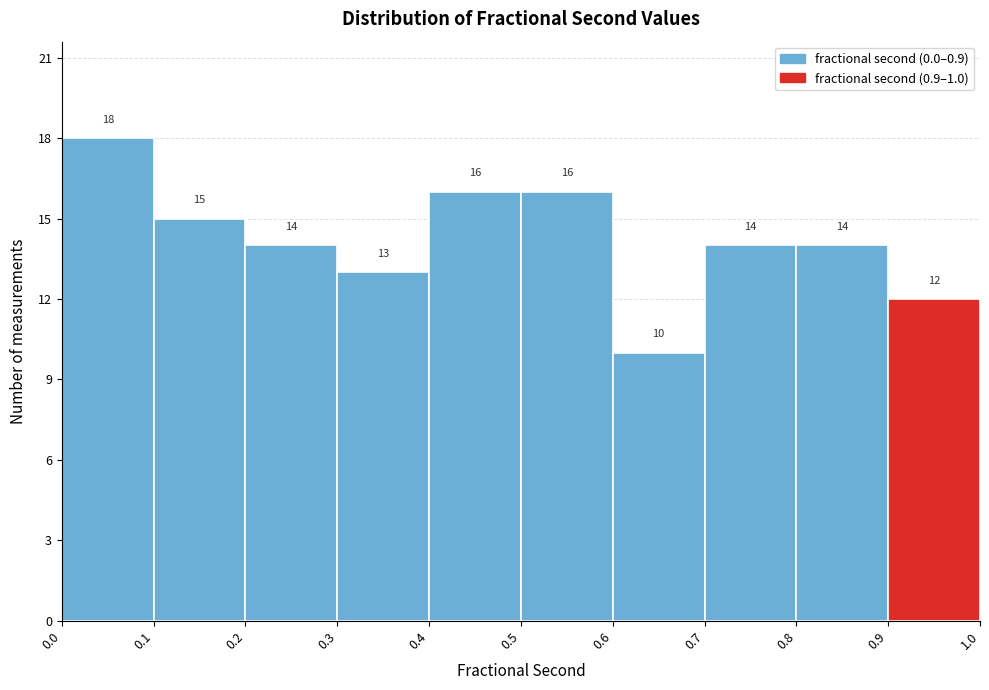

What is the height of the bar covering 0.4 to 0.5 on the x-axis?

16